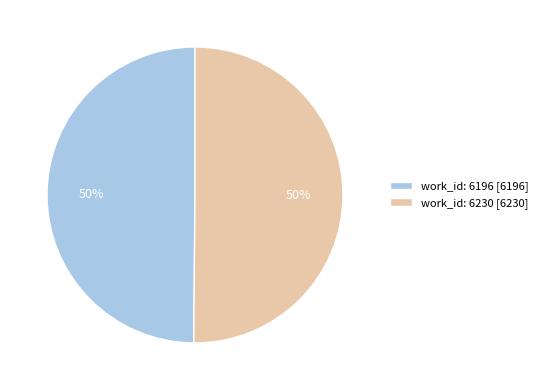

The work_id: 6196 [6196] slice represents 58% of the pie. True or false?

False